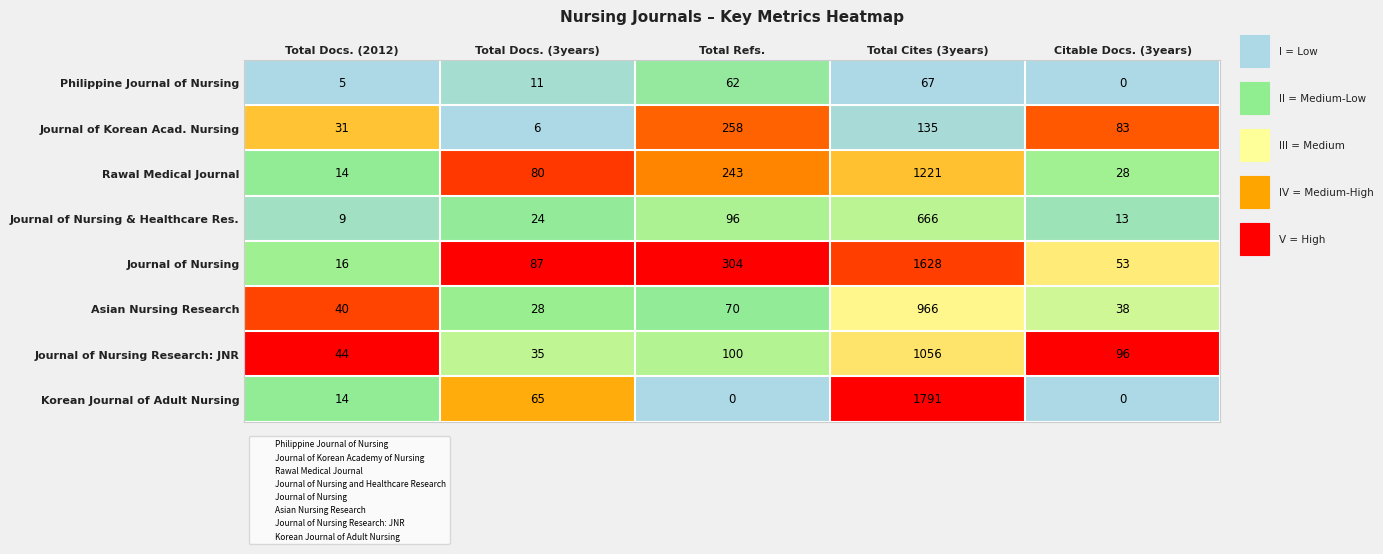

How many categories are shown in the chart?

5